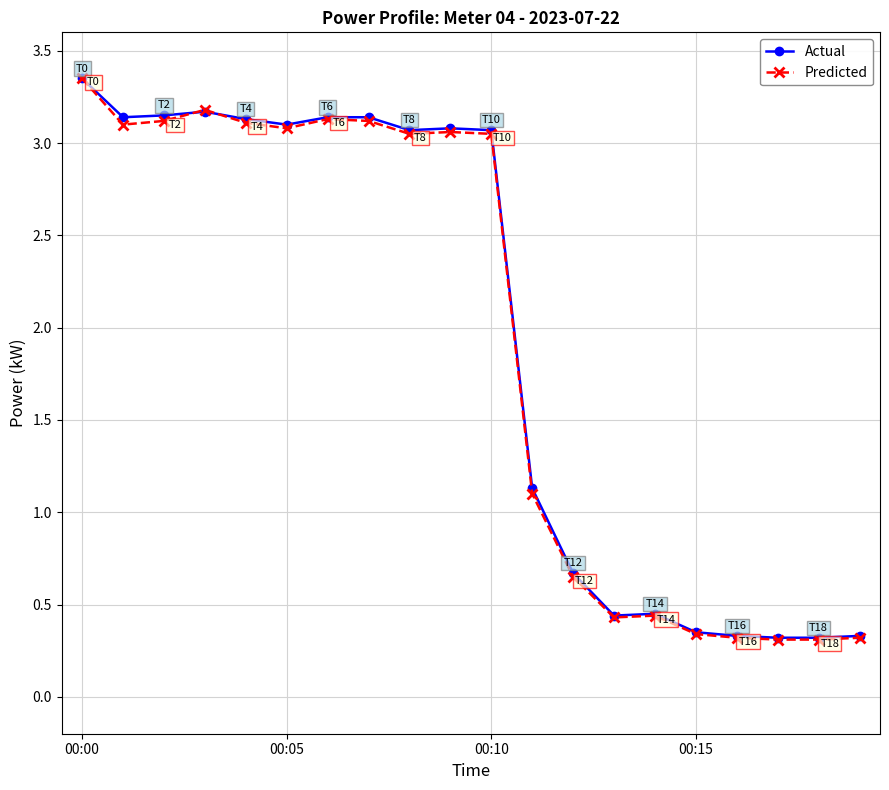

True or false: Predicted has more than 0 interior local peaks.

True